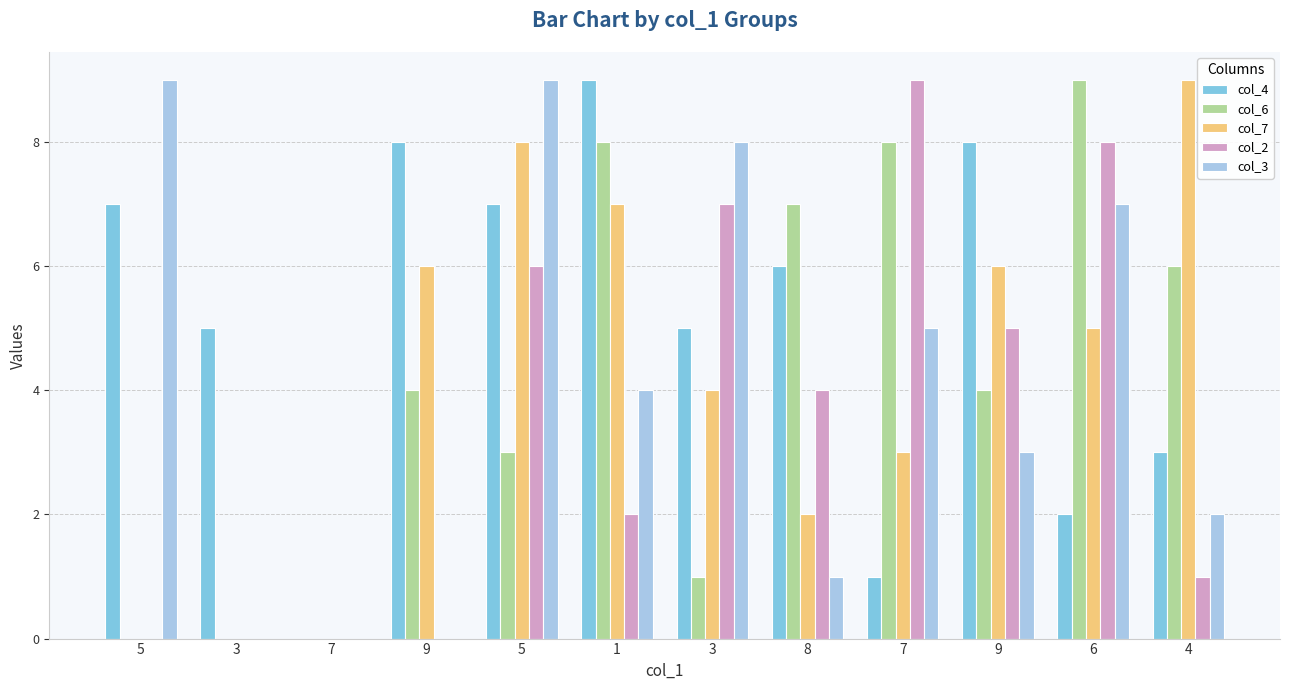

Are the bars grouped side by side (vs. stacked)?

Yes